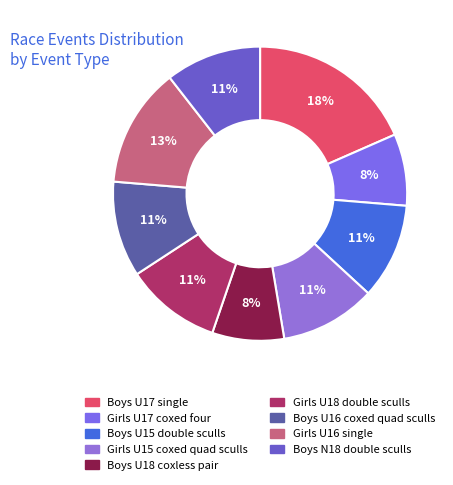

Which category has the smallest portion of the pie?

Girls U17 coxed four